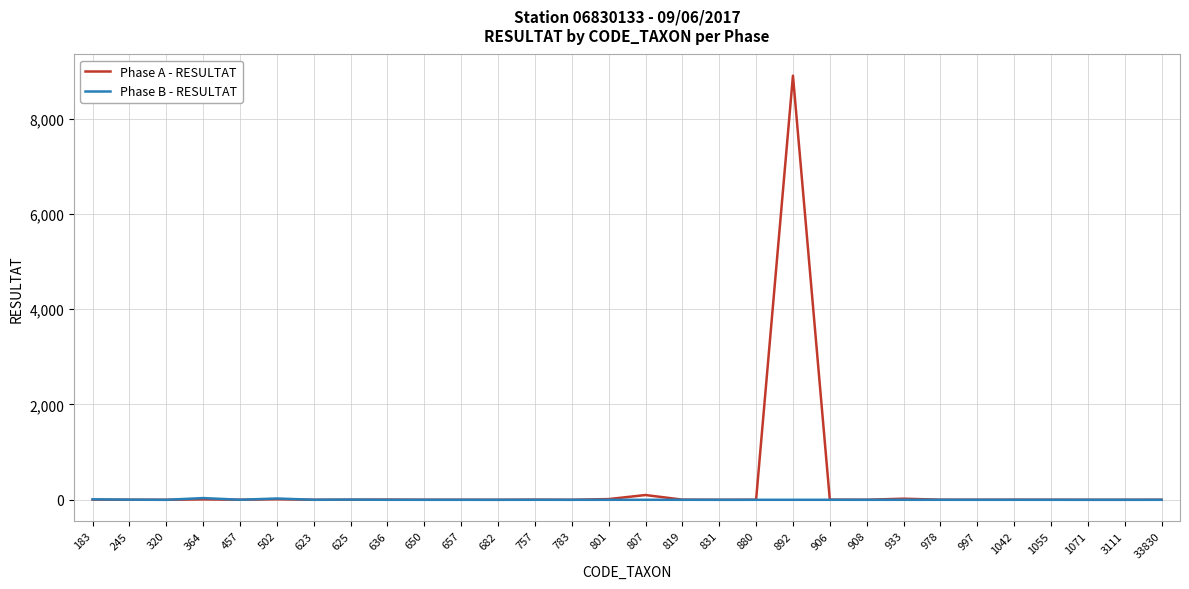

Which series has the widest spread of values?

Phase A - RESULTAT